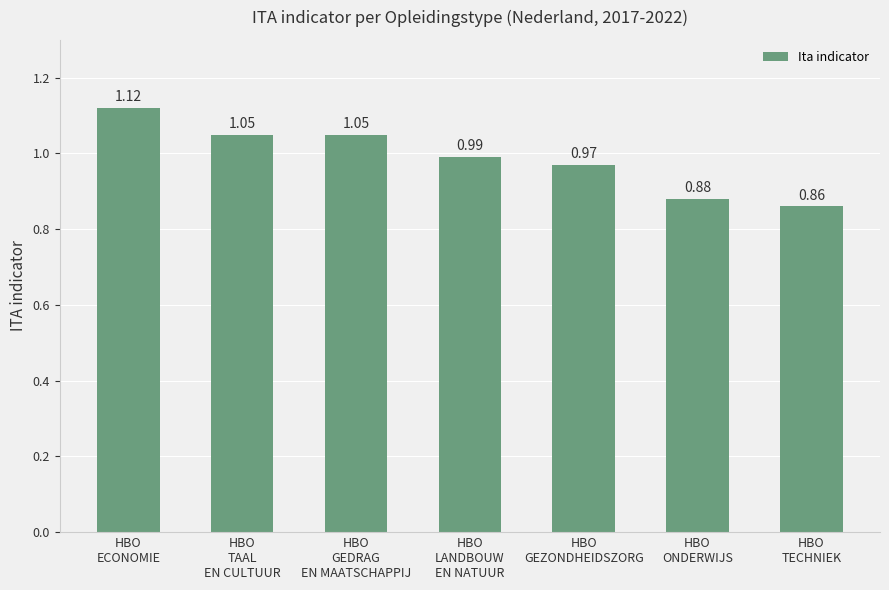

What is the difference between the second highest and minimum values?

0.2